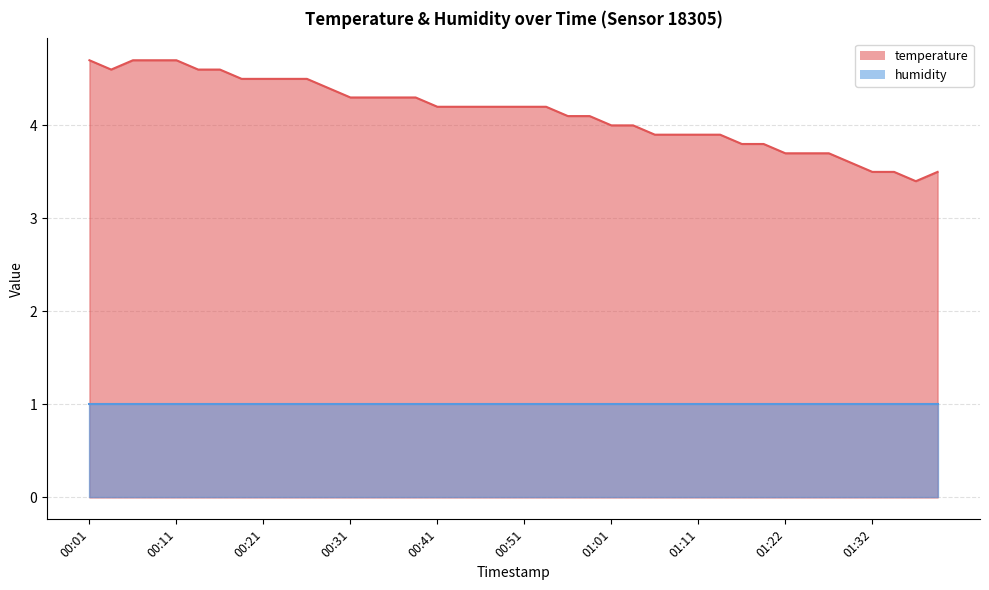

What is the difference between the second highest and minimum values?

1.3